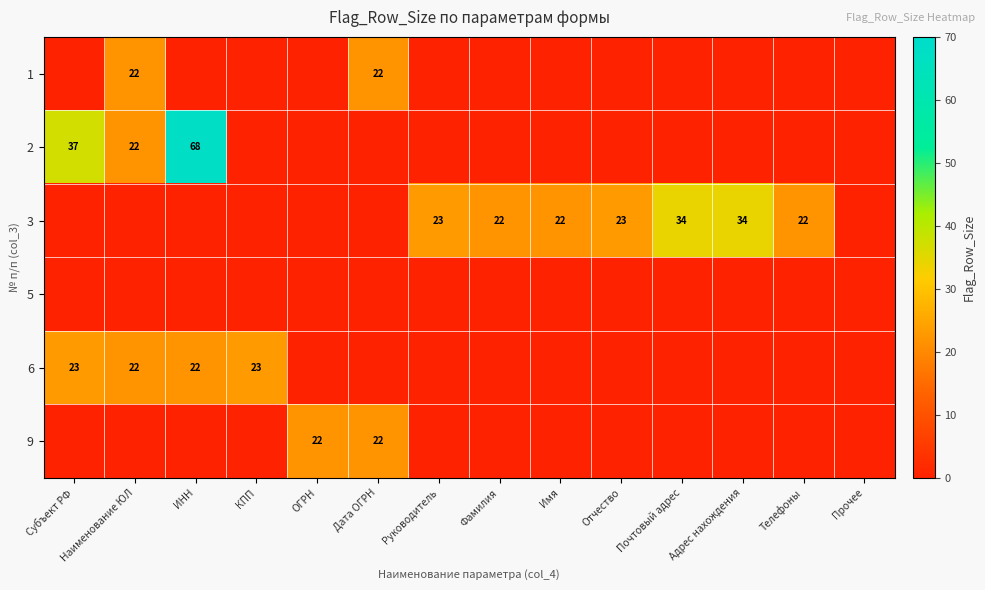

What is the total value across all series at Почтовый адрес?

34